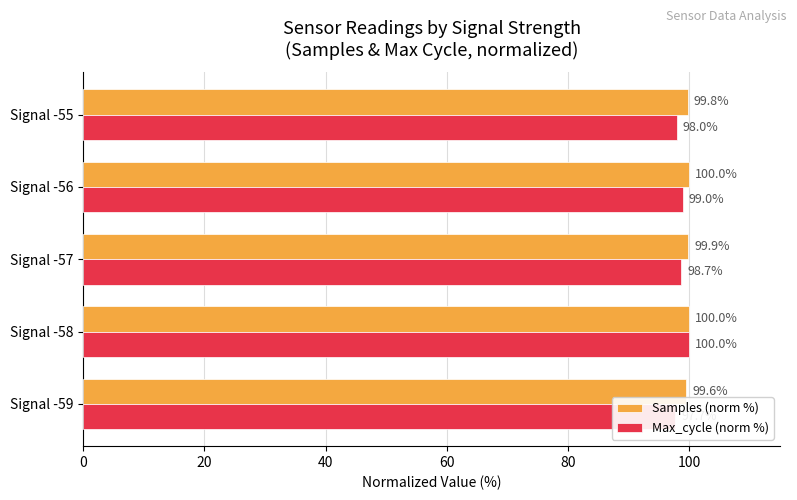

How many series are shown in this chart?

2